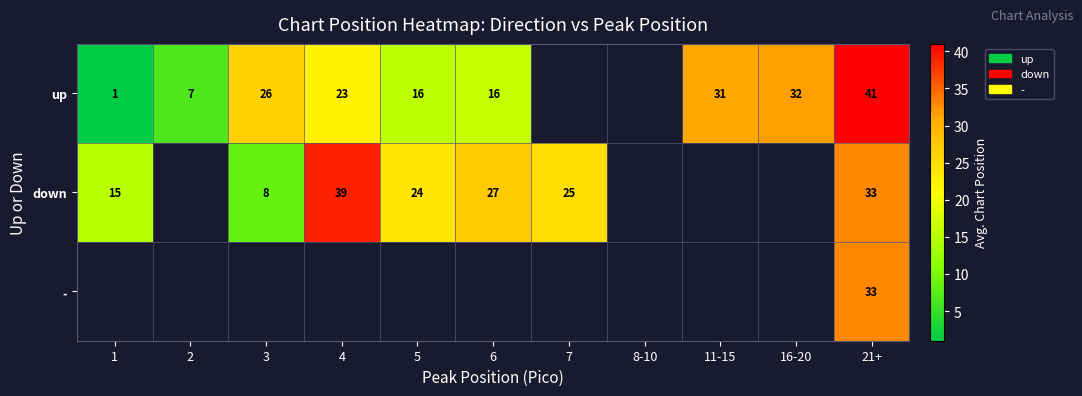

The value of down at 7 is 12. True or false?

False